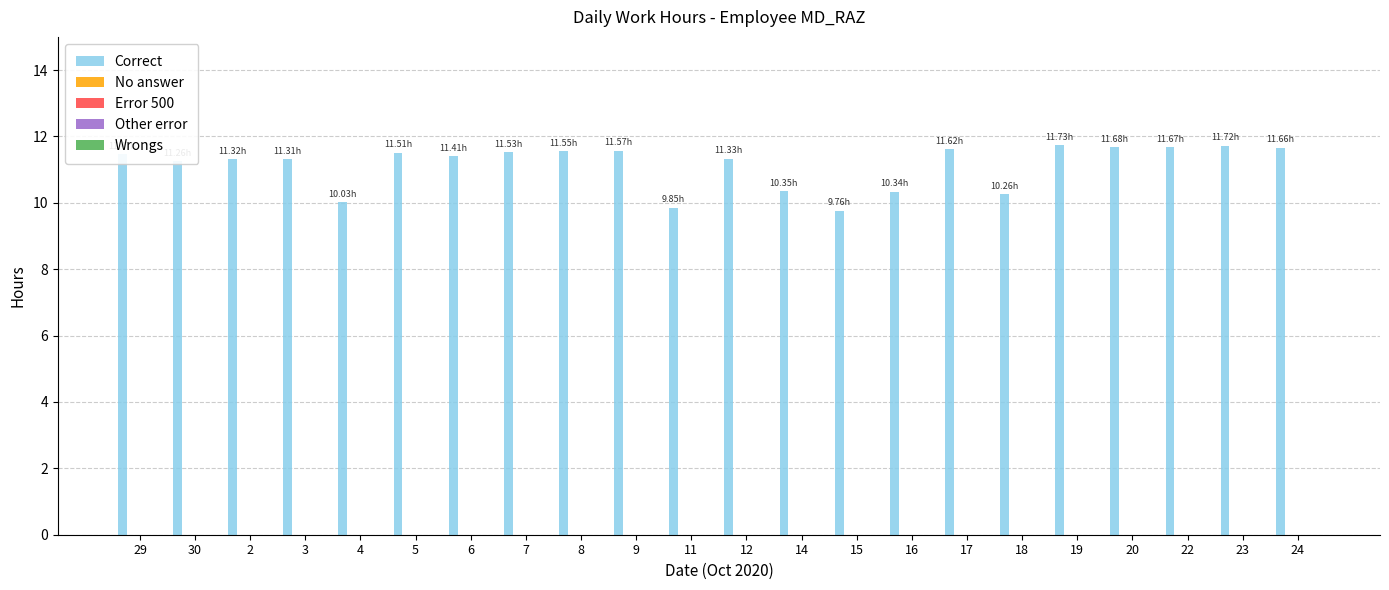

What is the difference between the second highest and second lowest values?

1.9